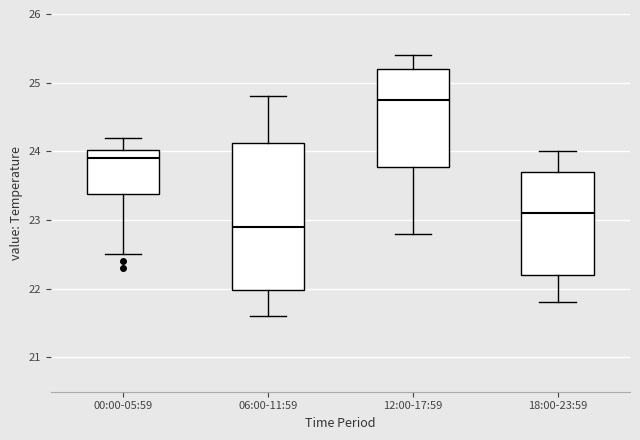

Which box's median line is the lowest?

06:00-11:59